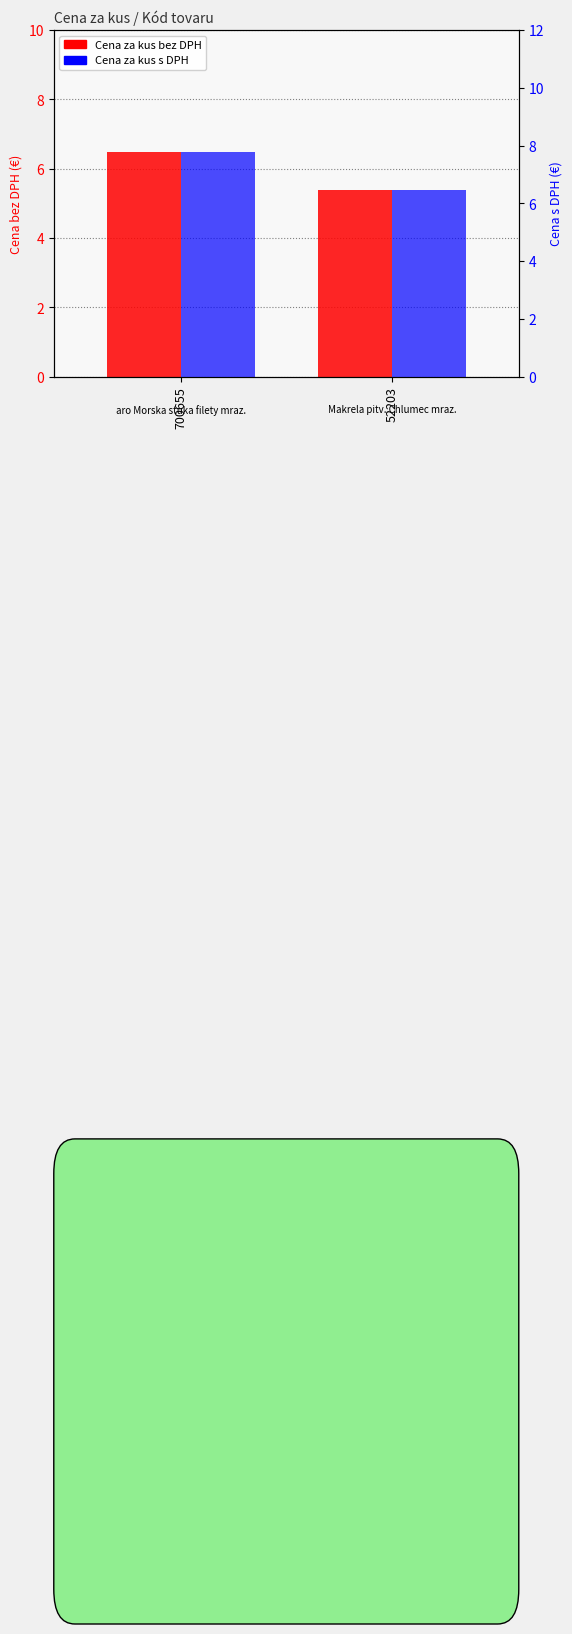

Count the number of data series in this chart.

2